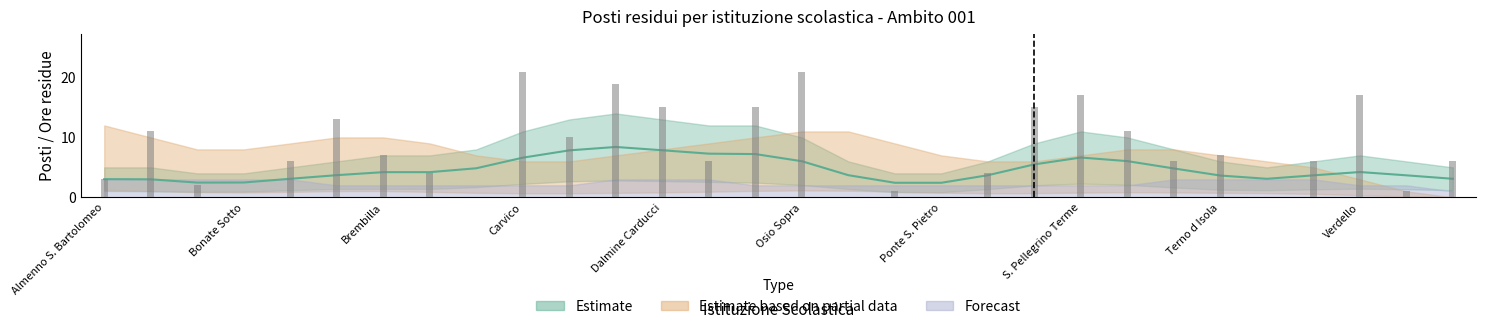

What is the greatest value displayed?

21